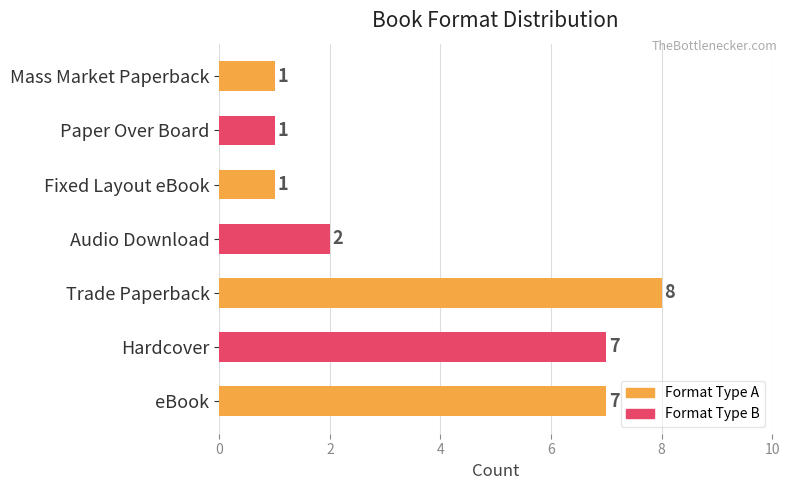

How many data points does each series have?

7